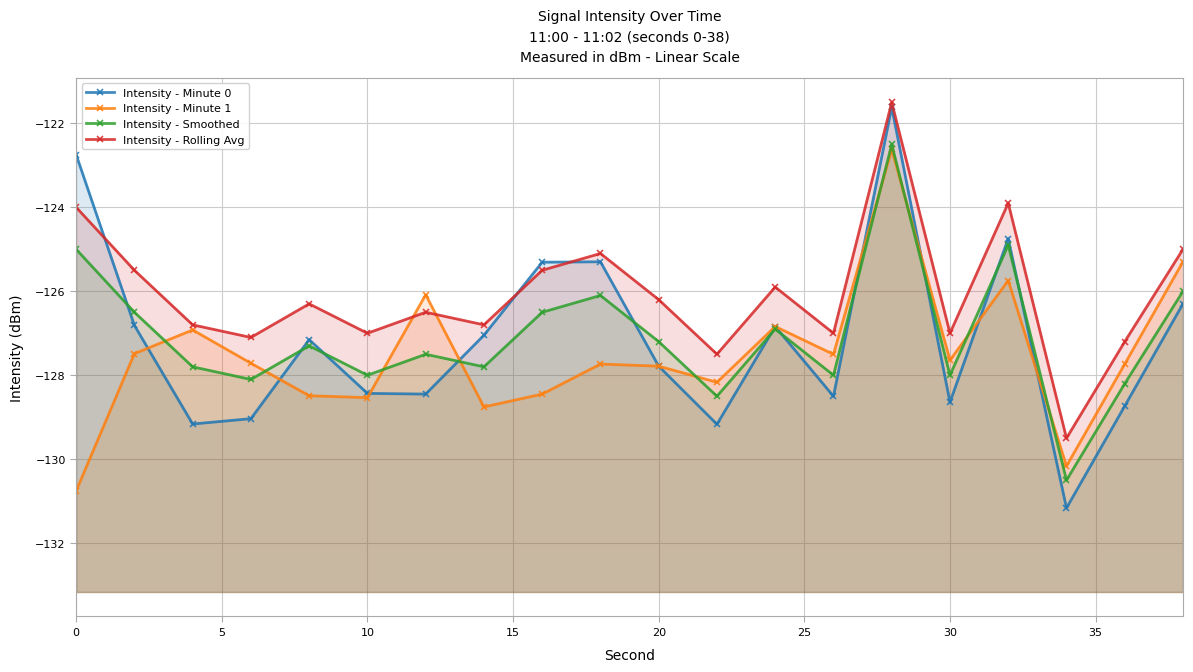

How many lines are shown in the chart?

4